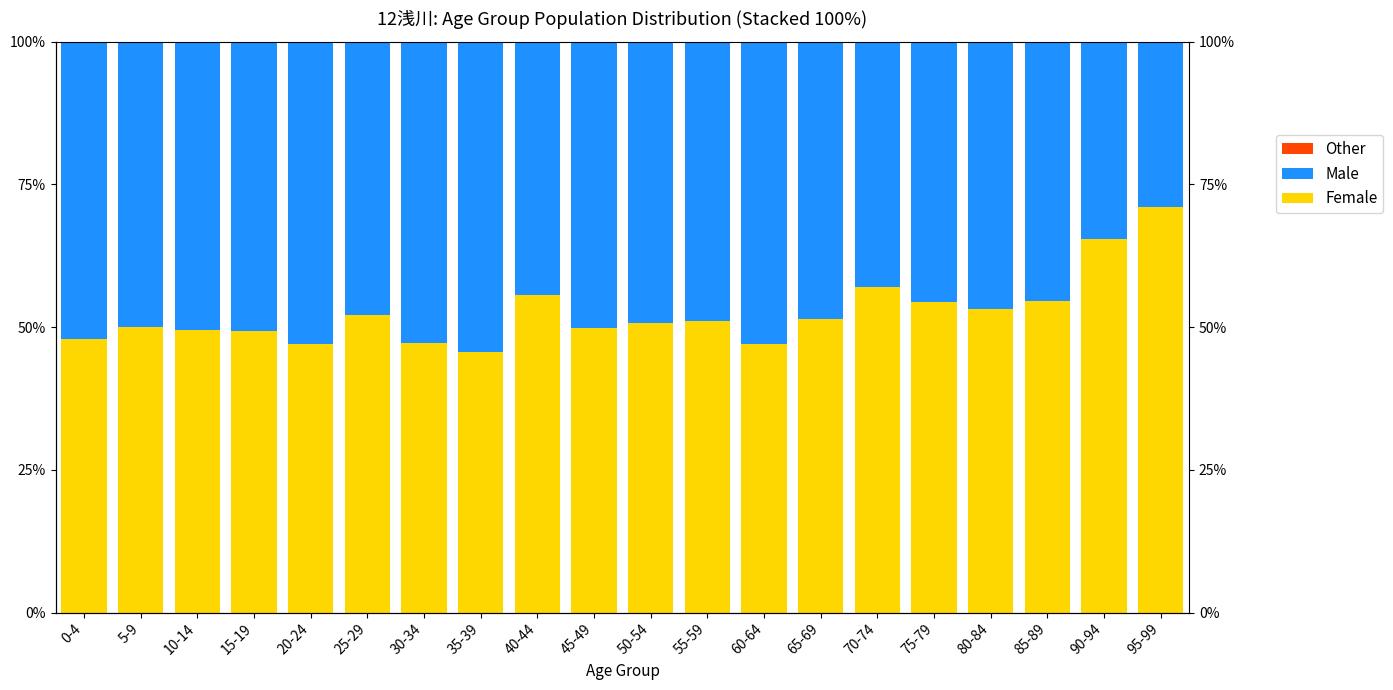

What is the label of the 12th bar from the right?

40-44